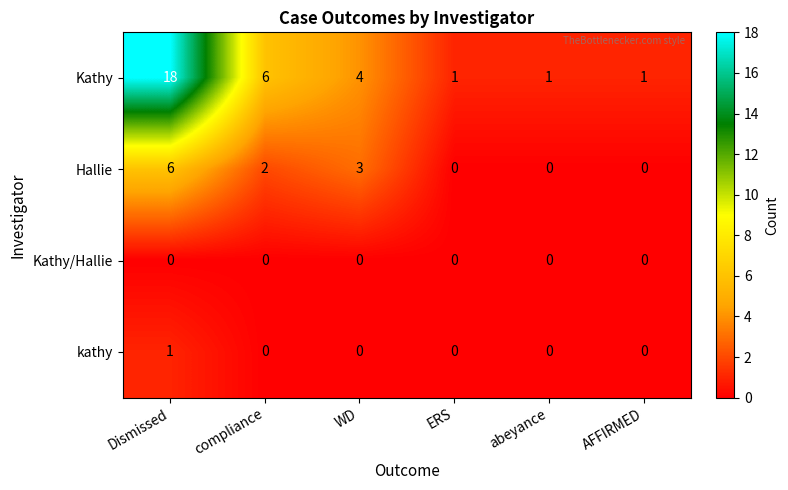

Where does the Kathy series first go above 4?

Dismissed